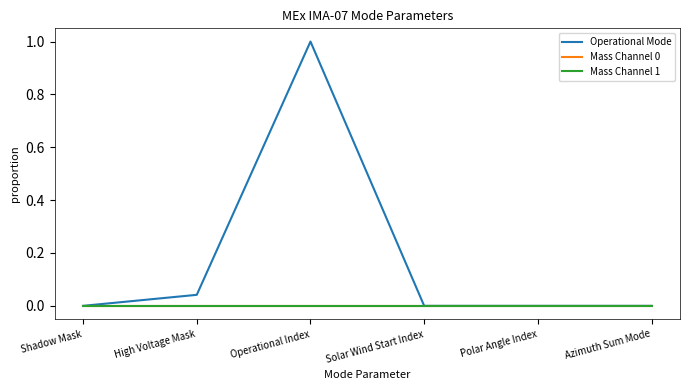

Where is Mass Channel 1 nearest to the value 0?

Shadow Mask